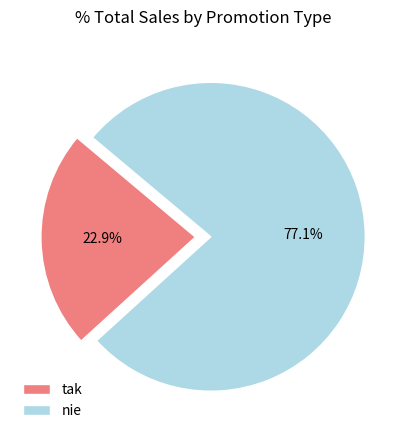

Between tak and nie, which is larger?

nie